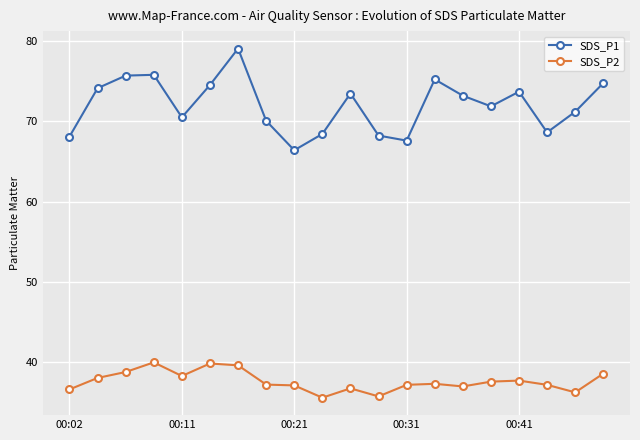

List the series in order of their overall mean, highest first.

SDS_P1, SDS_P2